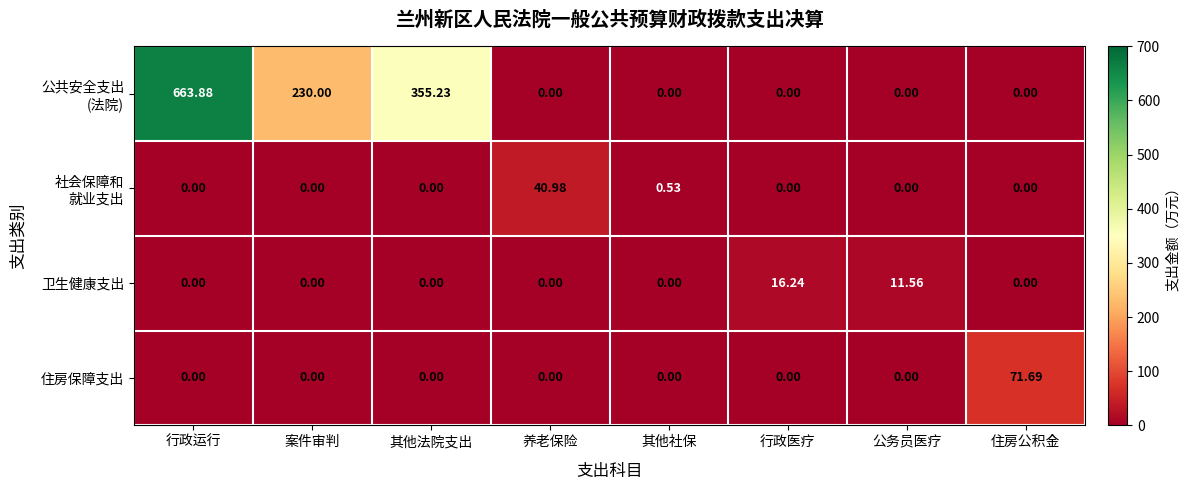

How many data points does each series have?

8